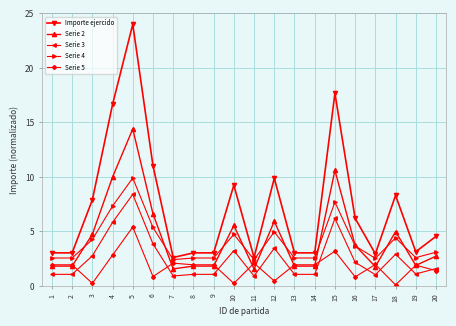

What is the spread (max minus min) of values at 2?

2.0